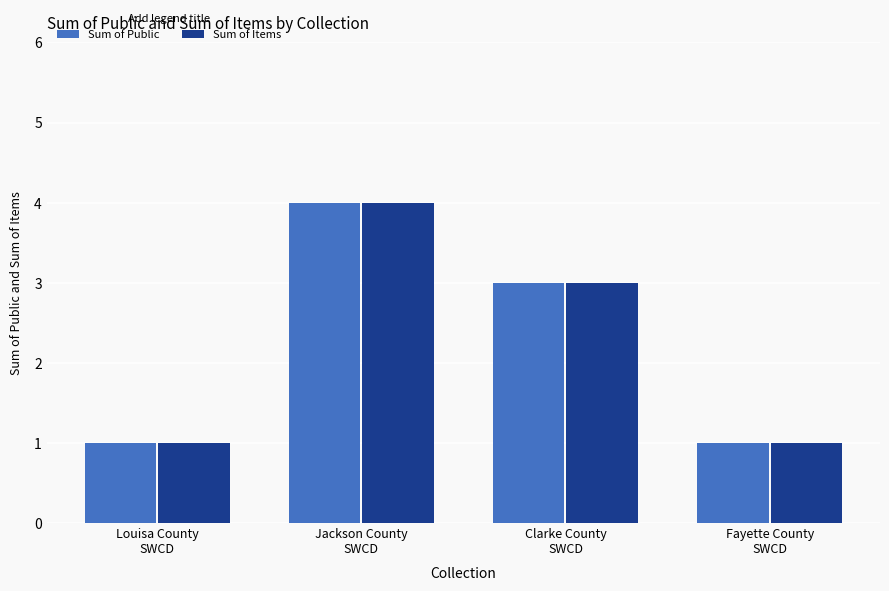

What is the total value across all series at Clarke County
SWCD?

6